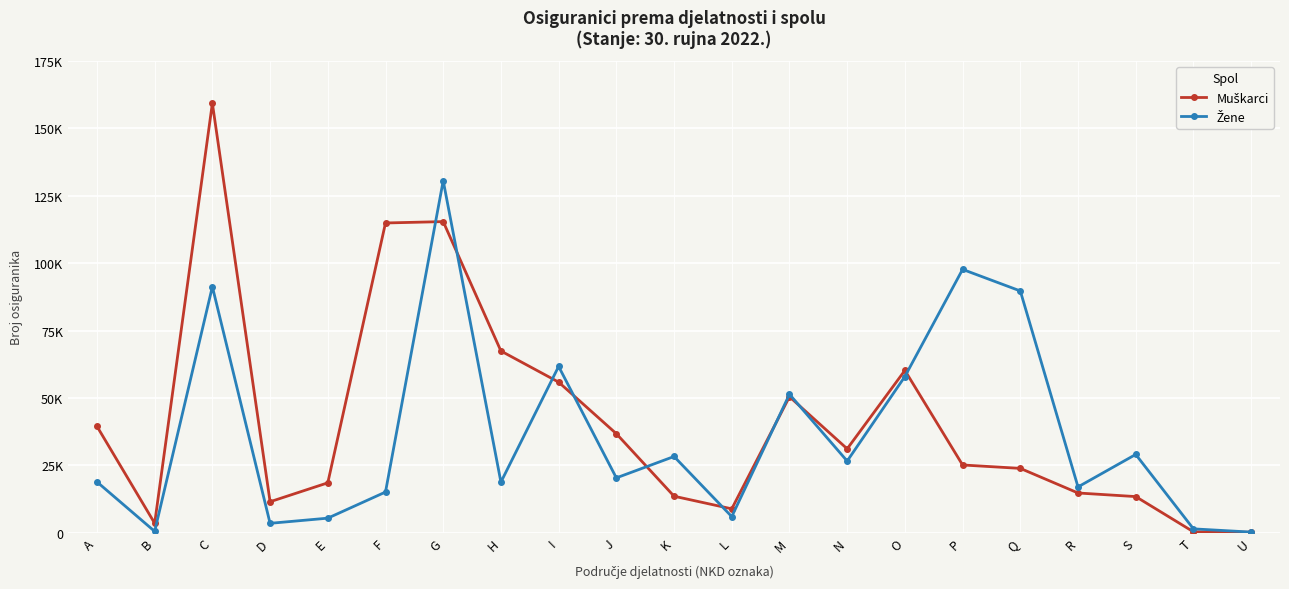

Which has a higher value, F or S?

F